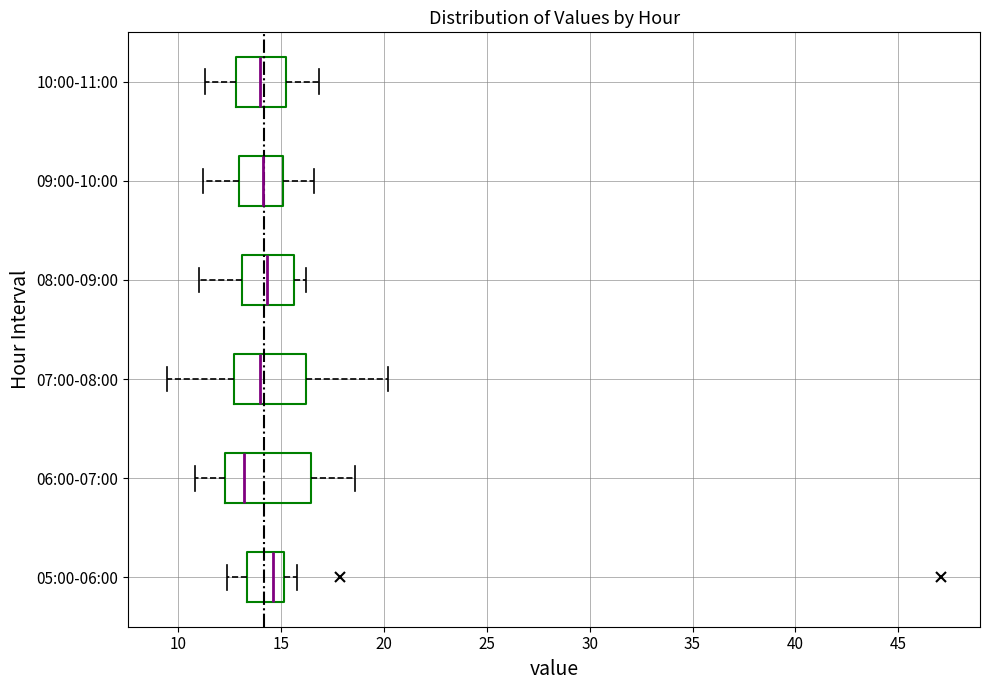

Reading bottom to top, read every box against the x-axis: the position of its median line, the range the box covers, and the ends of its whiskers. The values are not printed on the chart, so give them approximately, as read against the axis.

05:00-06:00: median 14.5, box 13.5 to 15.0, whiskers 12.5 to 16.0
06:00-07:00: median 13.0, box 12.5 to 16.5, whiskers 11.0 to 18.5
07:00-08:00: median 14.0, box 12.5 to 16.0, whiskers 9.5 to 20.0
08:00-09:00: median 14.5, box 13.0 to 15.5, whiskers 11.0 to 16.5
09:00-10:00: median 14.0, box 13.0 to 15.0, whiskers 11.5 to 16.5
10:00-11:00: median 14.0, box 13.0 to 15.0, whiskers 11.5 to 17.0